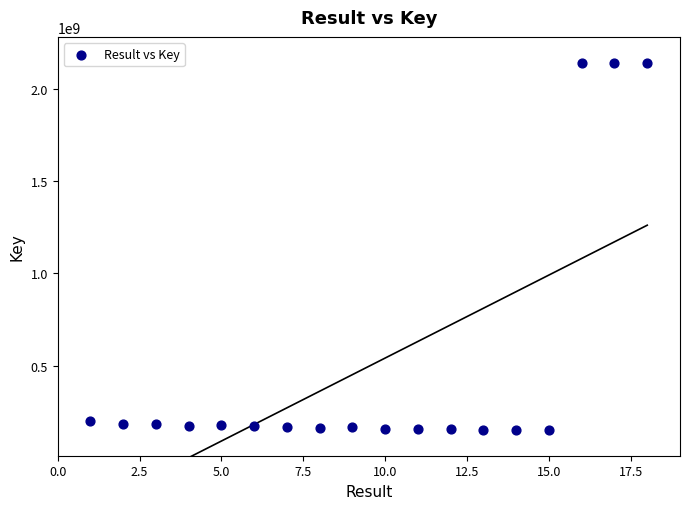

What is the range of X values (max minus min)?

17